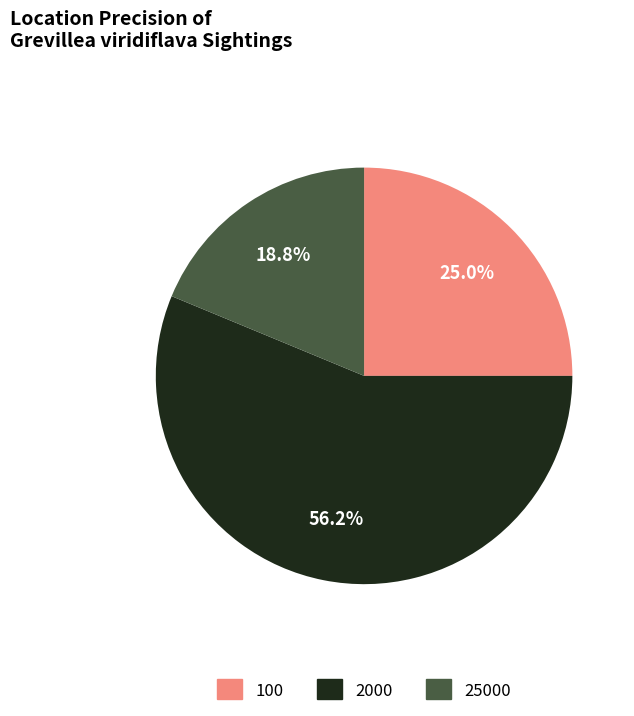

Which has a higher value, 100 or 2000?

2000